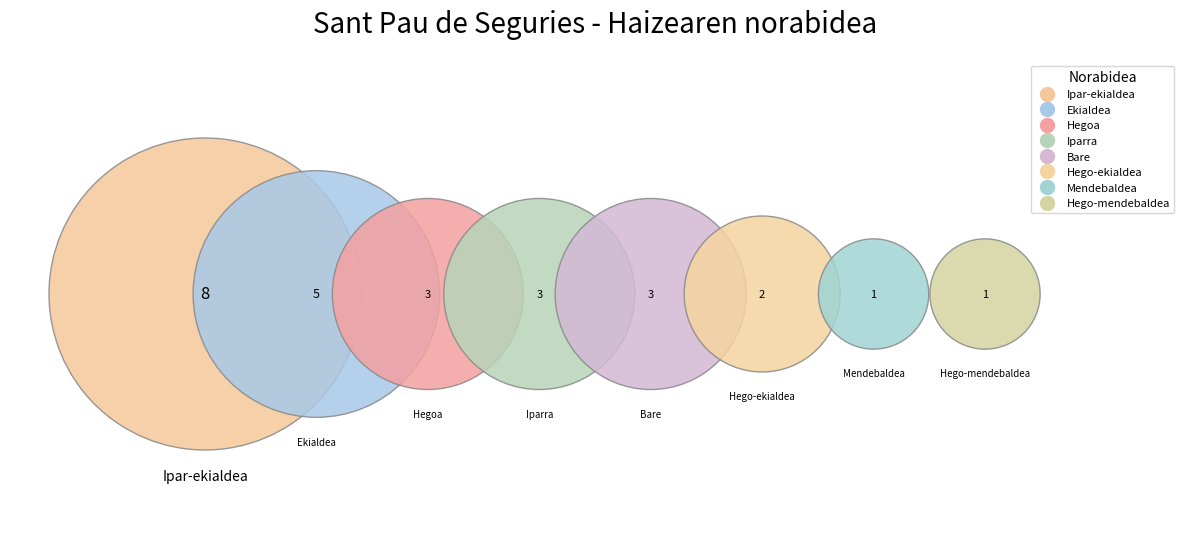

The Mendebaldea slice represents 1% of the pie. True or false?

False